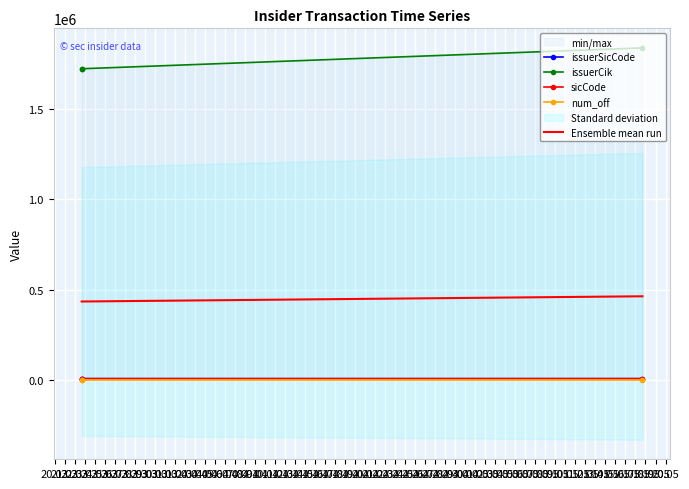

The issuerSicCode series shows 3738.2 at 21.03. True or false?

False